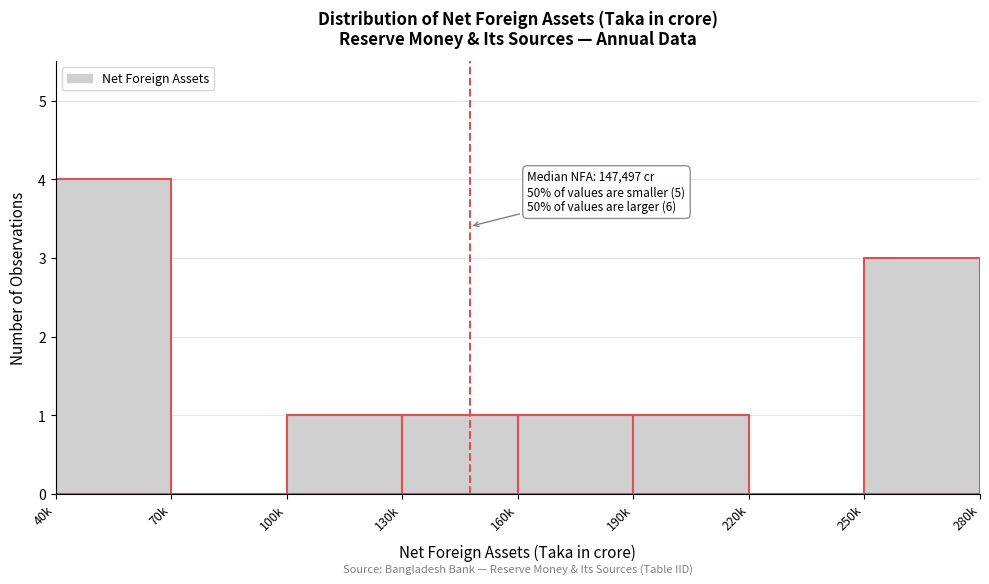

Reading left to right, transcribe all the data shown in this chart.

40k=4	70k=0	100k=1	130k=1	160k=1	190k=1	220k=0	250k=3